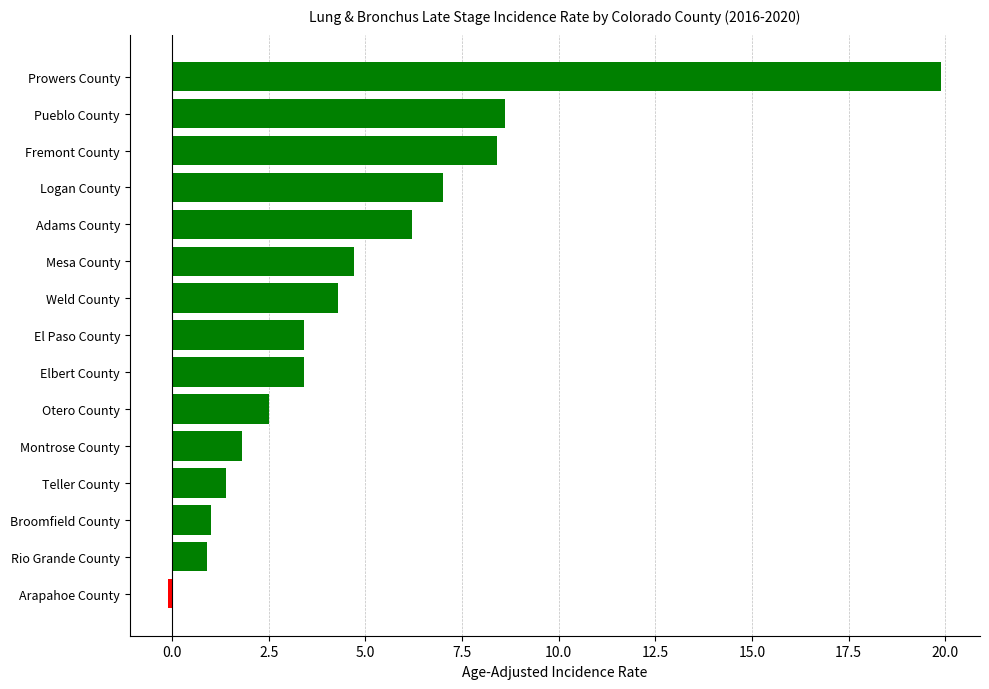

What is the sum of all values?

73.4